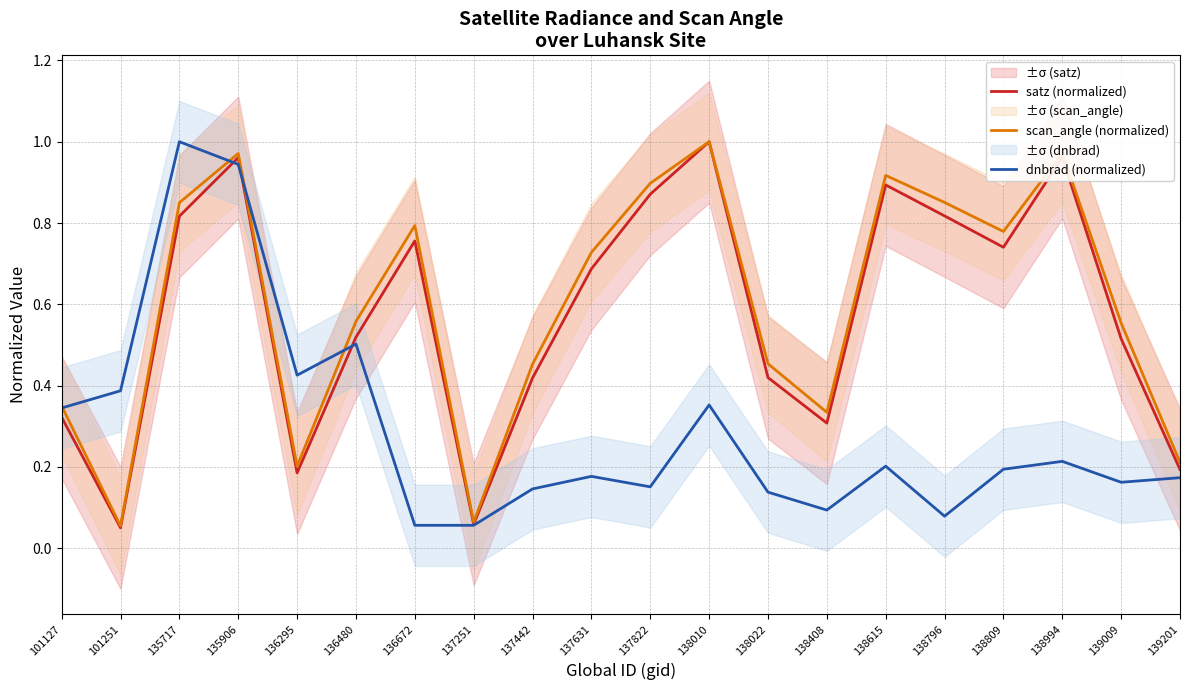

Reading left to right, transcribe all the data shown in this chart.

satz (normalized): 0.3	0.1	0.8	1.0	0.2	0.5	0.8	0.1	0.4	0.7	0.9	1.0	0.4	0.3	0.9	0.8	0.7	1.0	0.5	0.2
scan_angle (normalized): 0.4	0.1	0.8	1.0	0.2	0.6	0.8	0.1	0.5	0.7	0.9	1.0	0.5	0.3	0.9	0.9	0.8	1.0	0.6	0.2
dnbrad (normalized): 0.3	0.4	1.0	0.9	0.4	0.5	0.1	0.1	0.1	0.2	0.2	0.4	0.1	0.1	0.2	0.1	0.2	0.2	0.2	0.2